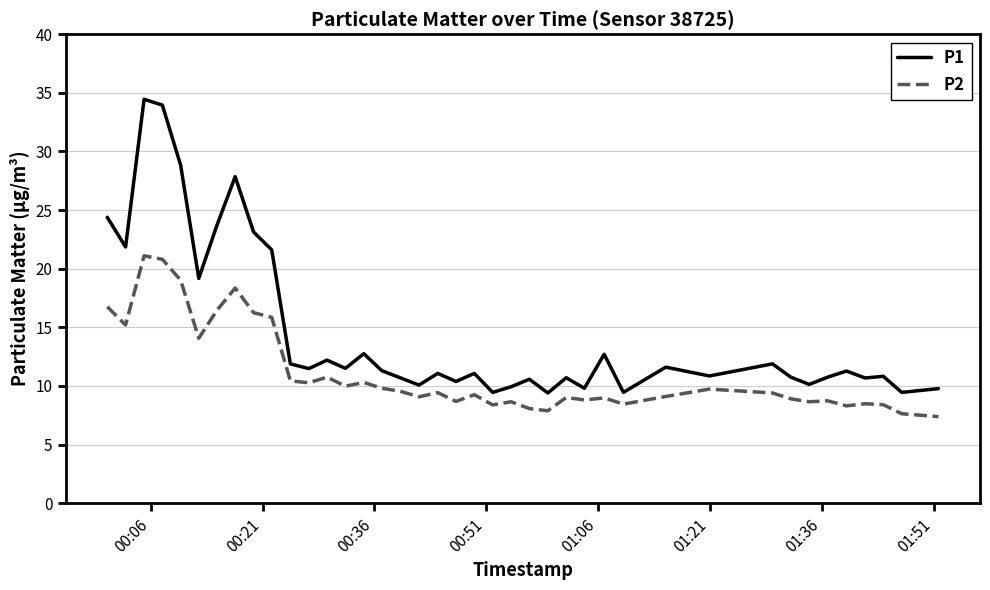

Which series has the largest total across all categories?

P1